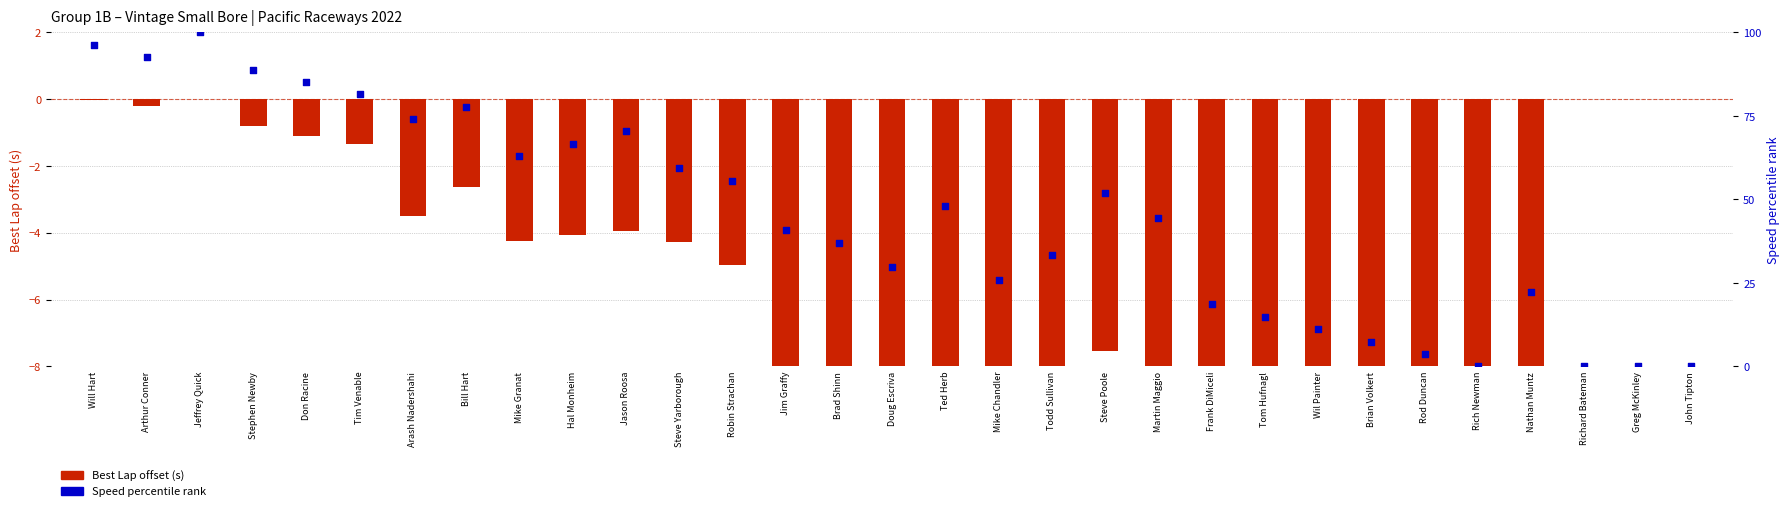

At which category is the sum across all series the highest?

Jeffrey Quick